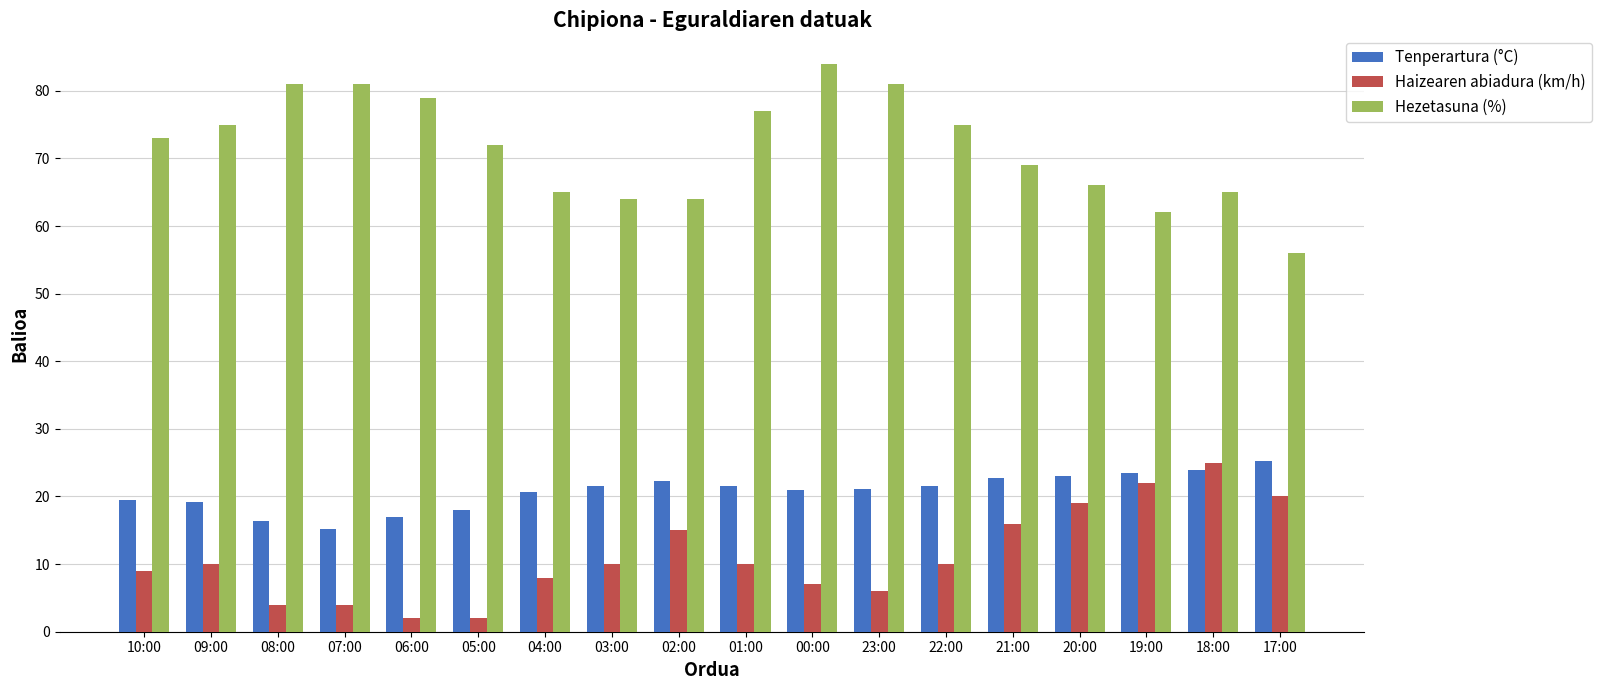

Is the value of Tenperartura (°C) at 07:00 greater than the value of Haizearen abiadura (km/h) at 06:00?

Yes